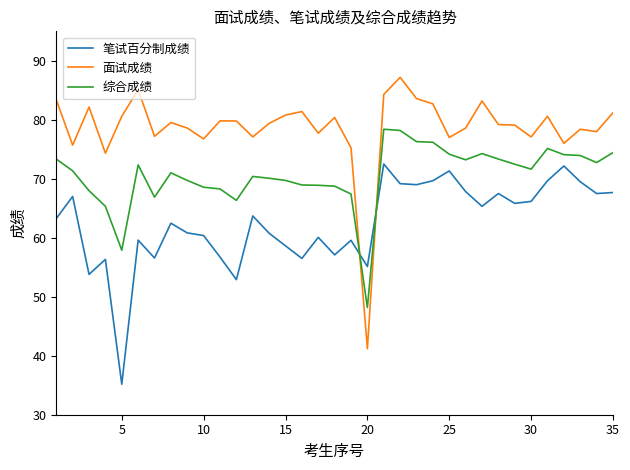

In 笔试百分制成绩, how many points are higher than both neighbors (excluding endpoints)?

11